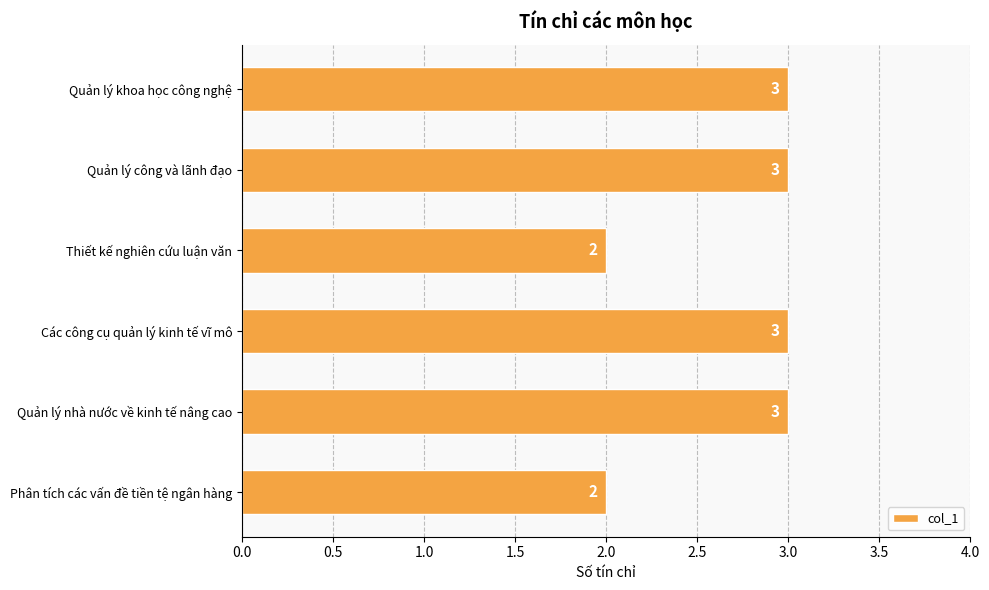

The value at Các công cụ quản lý kinh tế vĩ mô is 3. True or false?

True